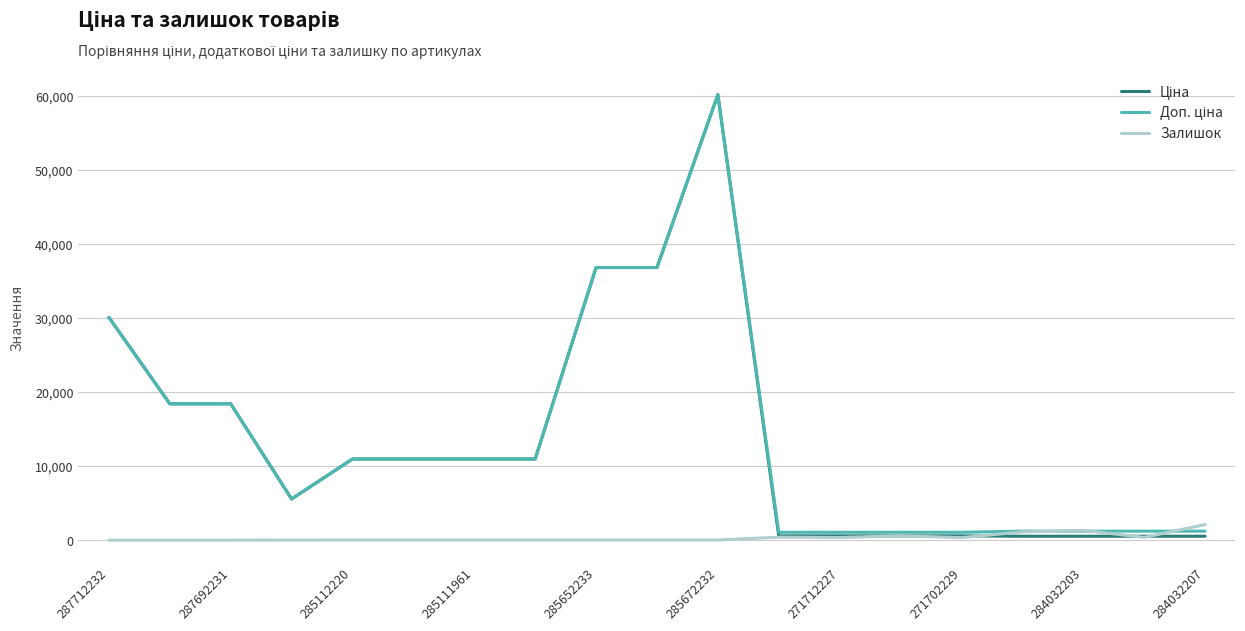

What is the maximum value shown in the chart?

60205.6